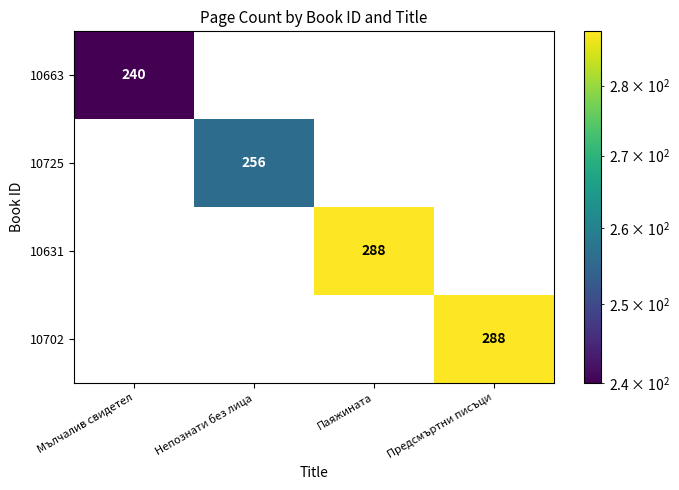

True or false: 10631 has a value of 288 at Паяжината.

True